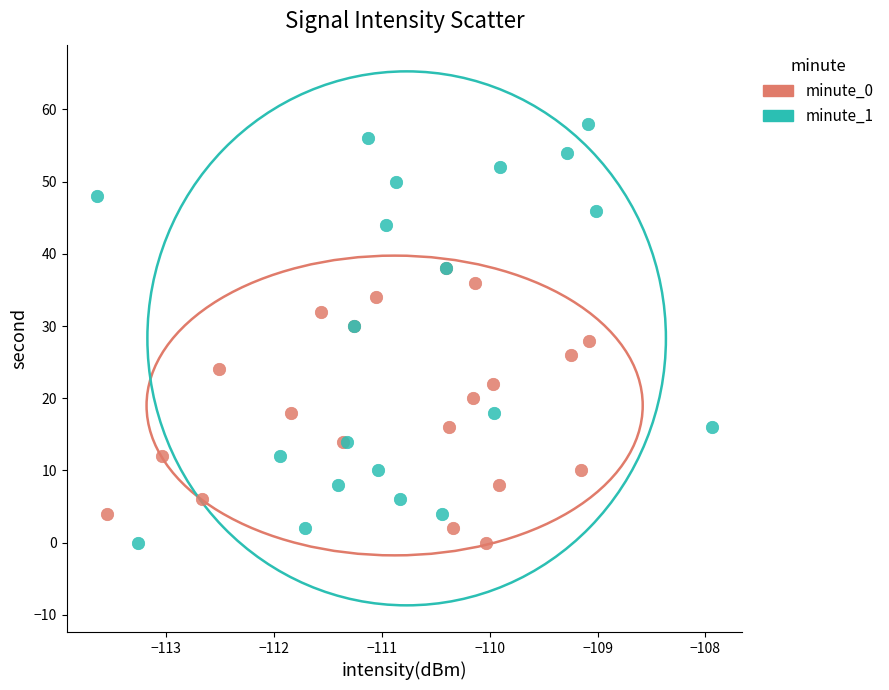

What are all the series names shown in the legend?

minute_0, minute_1